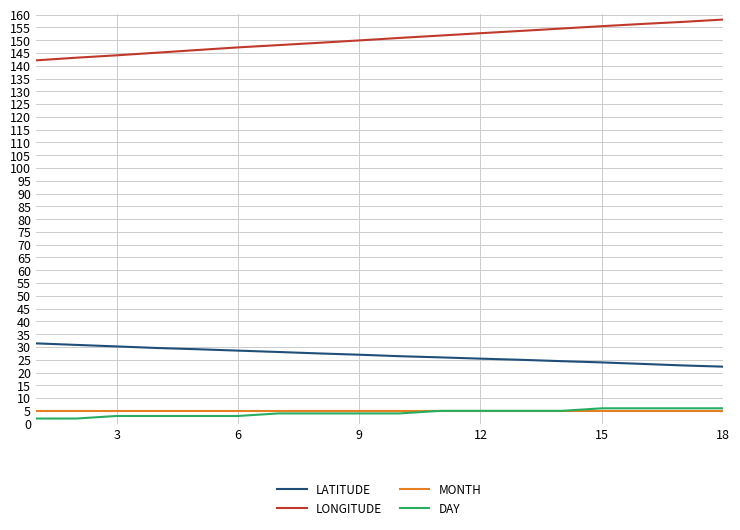

True or false: MONTH and LATITUDE intersect in this chart.

False